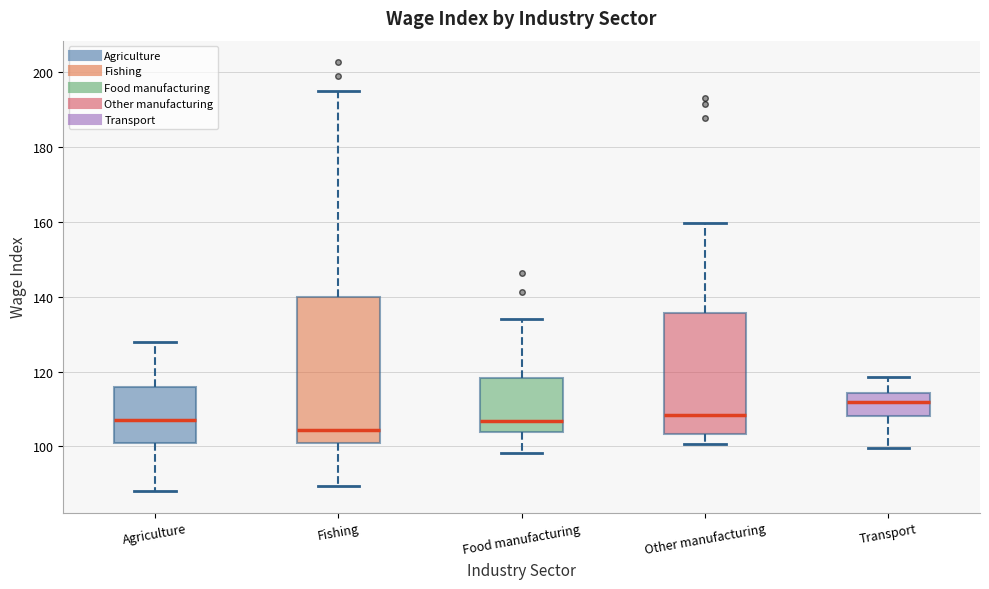

Reading left to right, read every box against the y-axis: the position of its median line, the range the box covers, and the ends of its whiskers. The values are not printed on the chart, so give them approximately, as read against the axis.

Agriculture: median 108, box 100 to 116, whiskers 88 to 128
Fishing: median 104, box 100 to 140, whiskers 90 to 194
Food manufacturing: median 106, box 104 to 118, whiskers 98 to 134
Other manufacturing: median 108, box 104 to 136, whiskers 100 to 160
Transport: median 112, box 108 to 114, whiskers 100 to 118